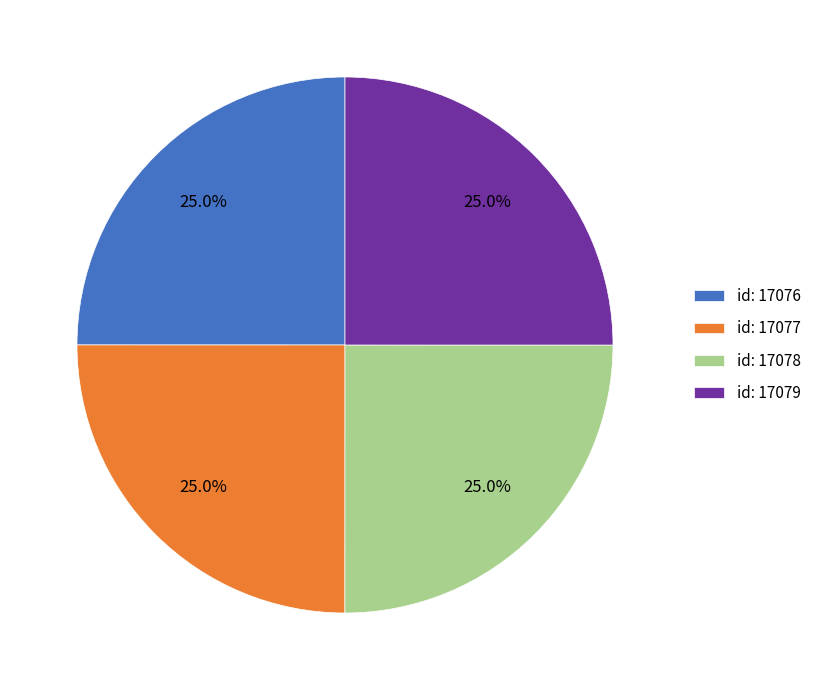

What is the total percentage of id: 17077 and id: 17078?

50.0%